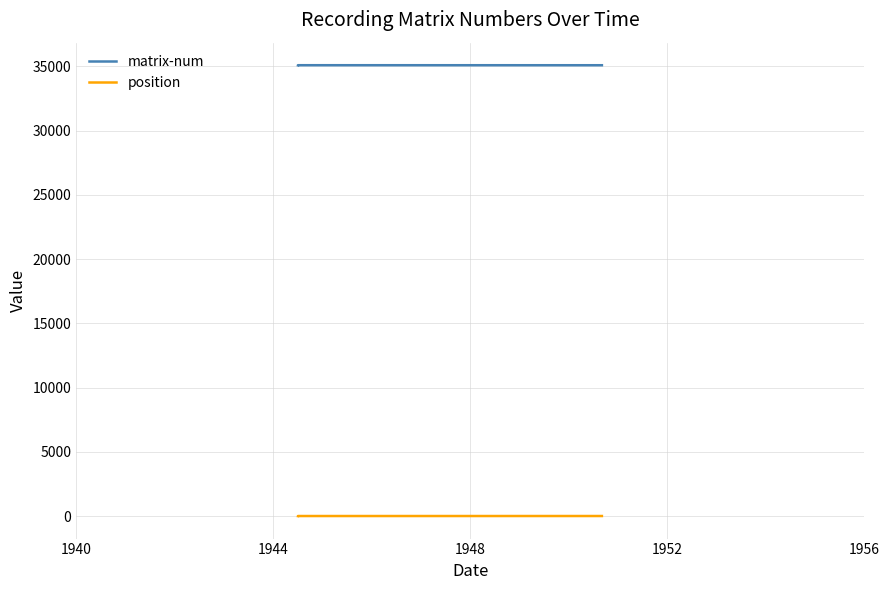

What is the greatest value displayed?

35086